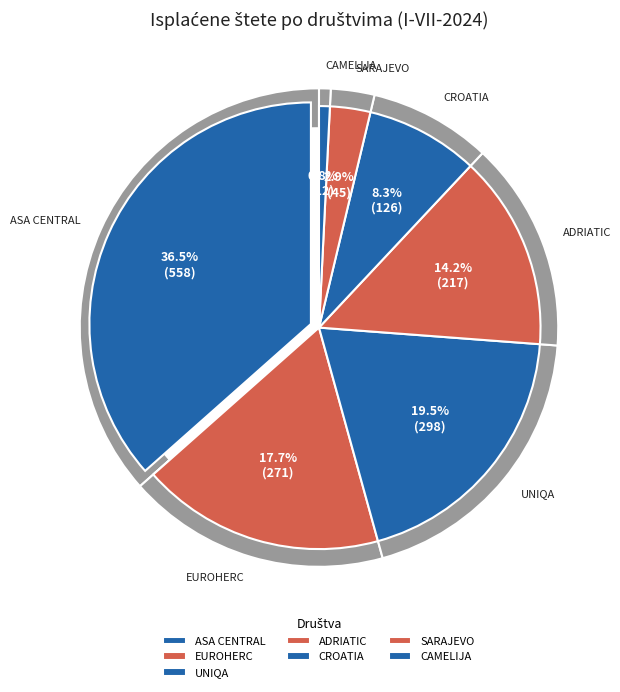

To the nearest percent, what is the combined percentage of CROATIA and EUROHERC?

26%